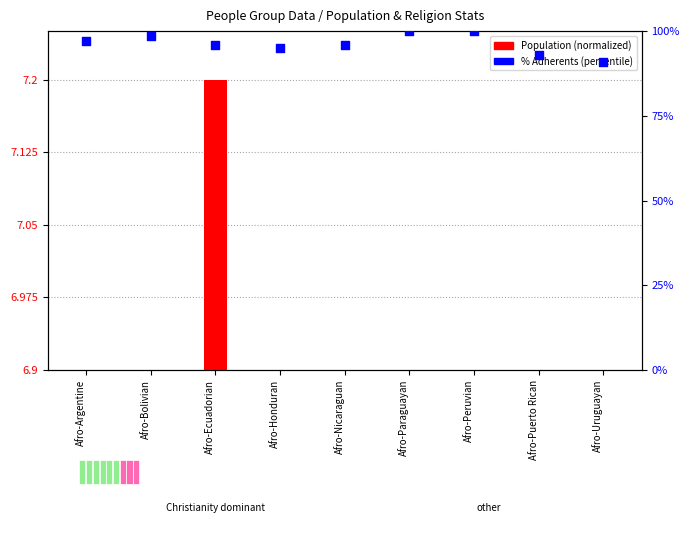

Which series reaches the minimum Y coordinate?

Population (normalized)